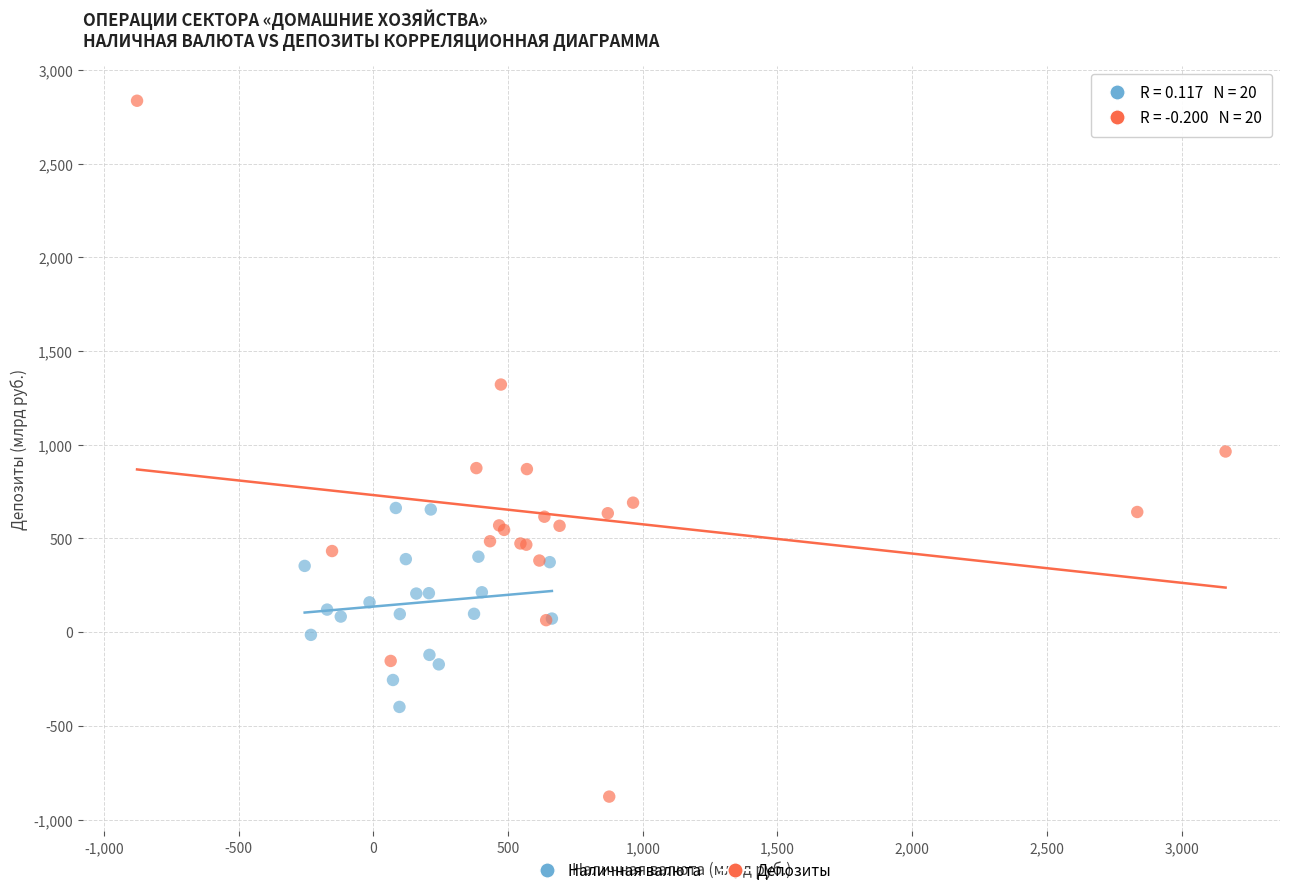

Which series reaches the minimum Y coordinate?

Депозиты